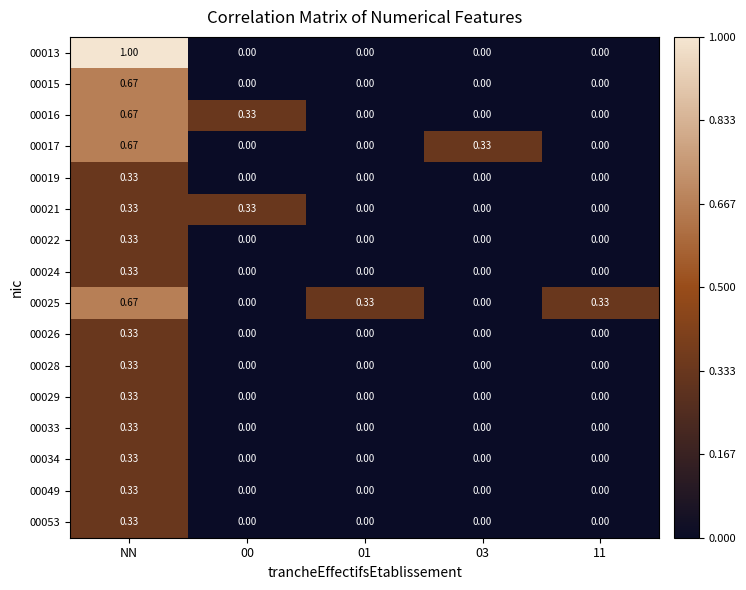

At which category does the chart reach its peak across all series?

NN